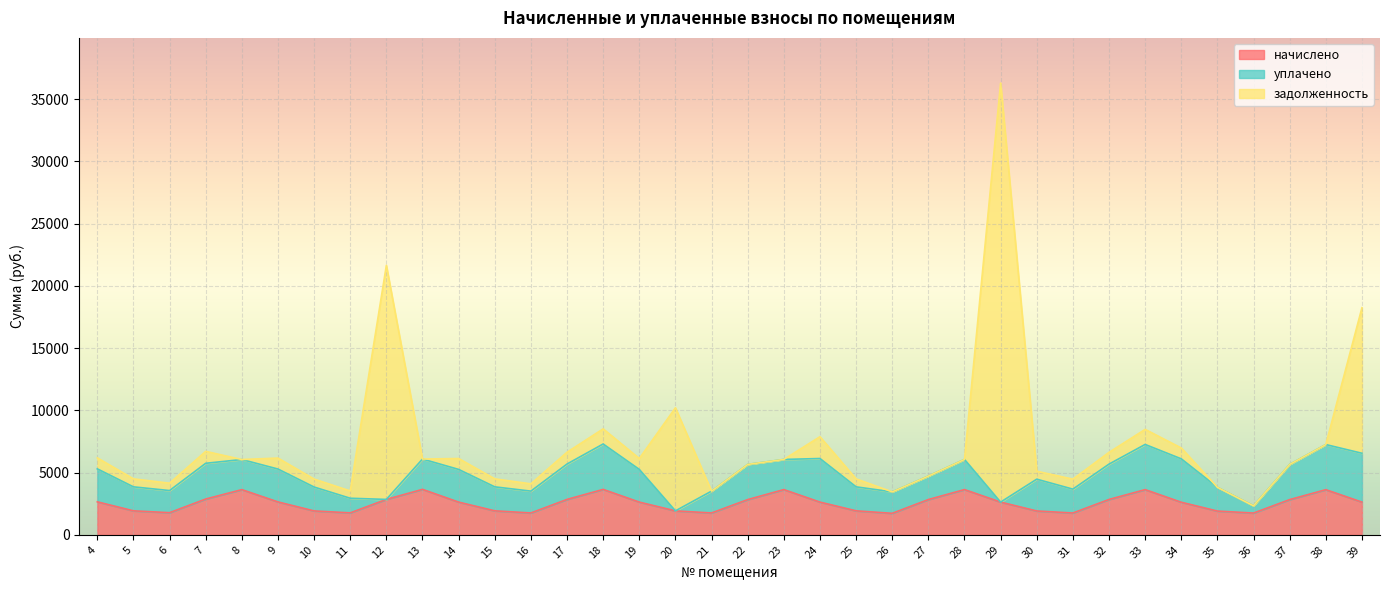

How many interior local peaks does the уплачено series have?

9